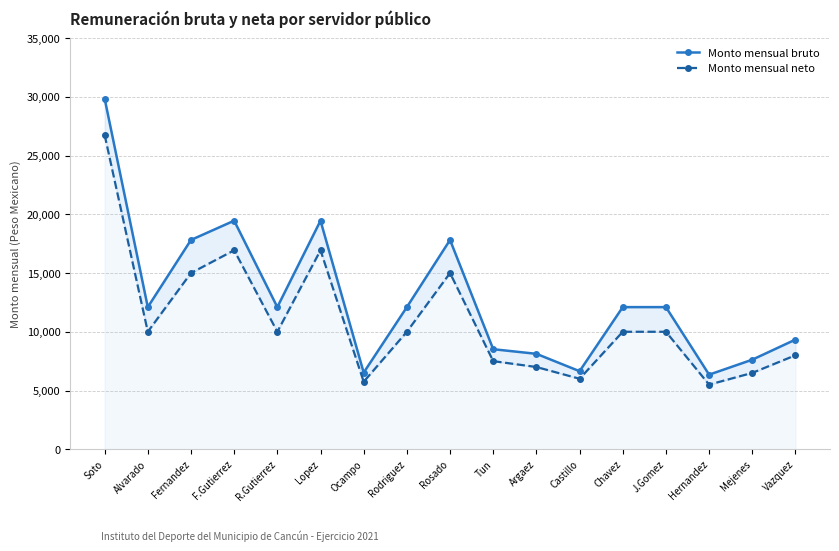

Rank the series by their average value, from highest to lowest.

Monto mensual bruto, Monto mensual neto